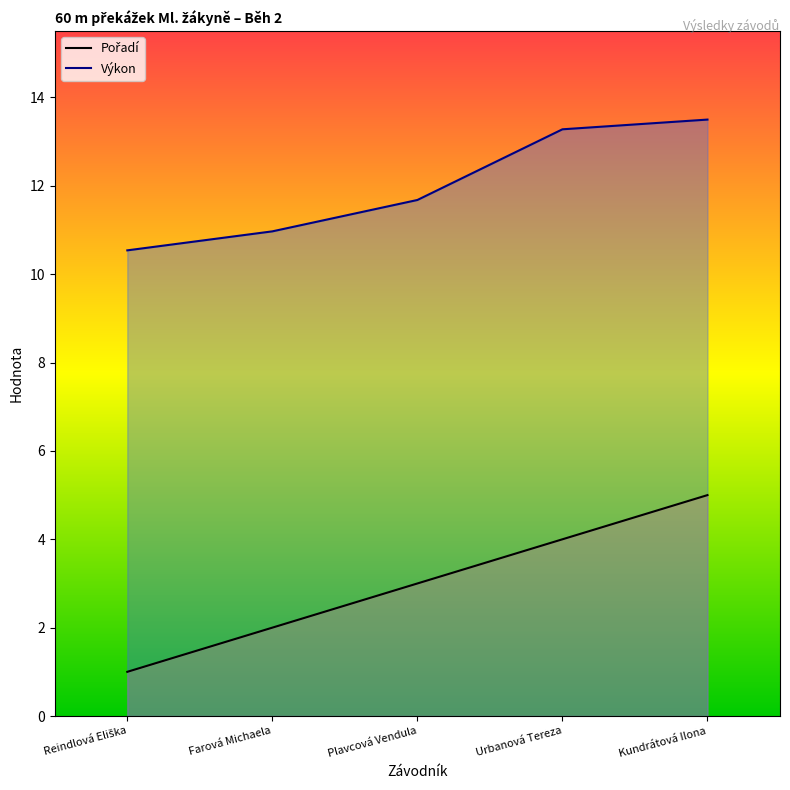

Rank the series by their maximum value, from highest to lowest.

Výkon, Pořadí